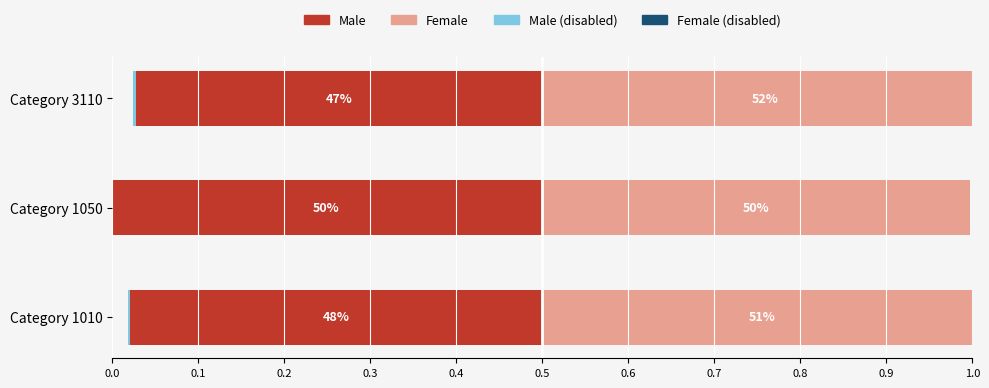

The value of Male at Category 1050 is -0.1. True or false?

False